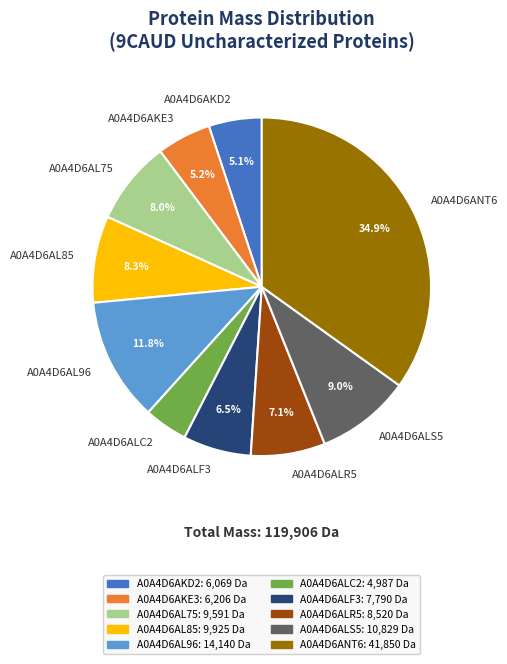

Does any single category account for the majority?

No